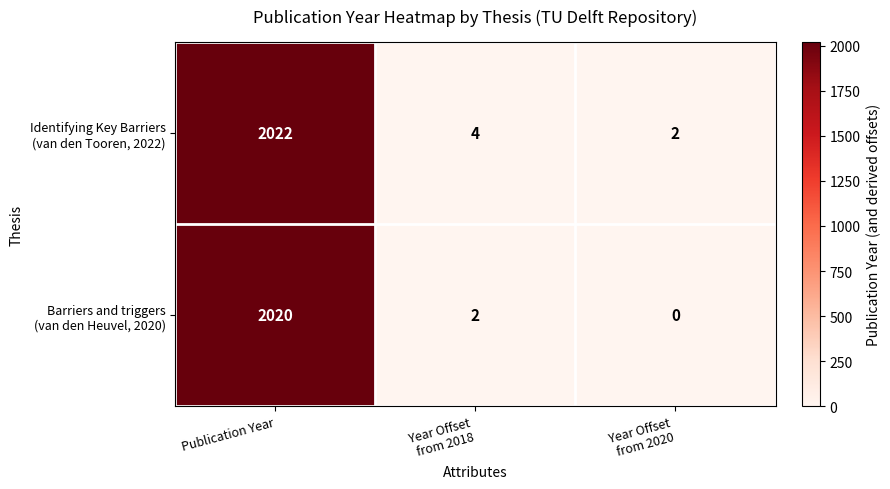

What is the maximum value shown in the chart?

2022